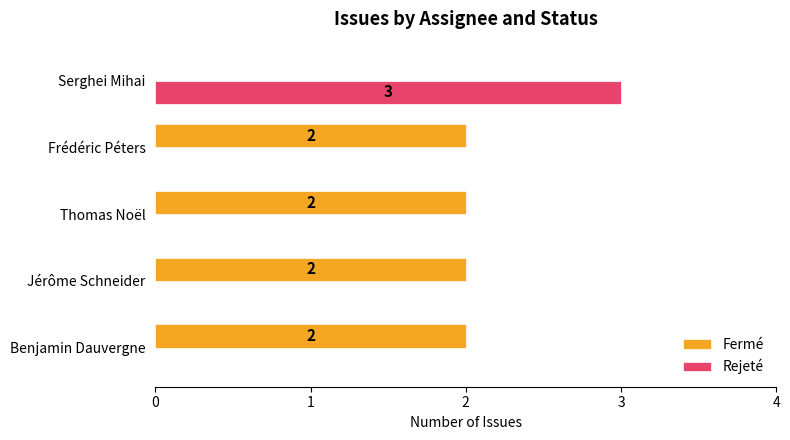

The value of Fermé at Serghei Mihai is 0. True or false?

True